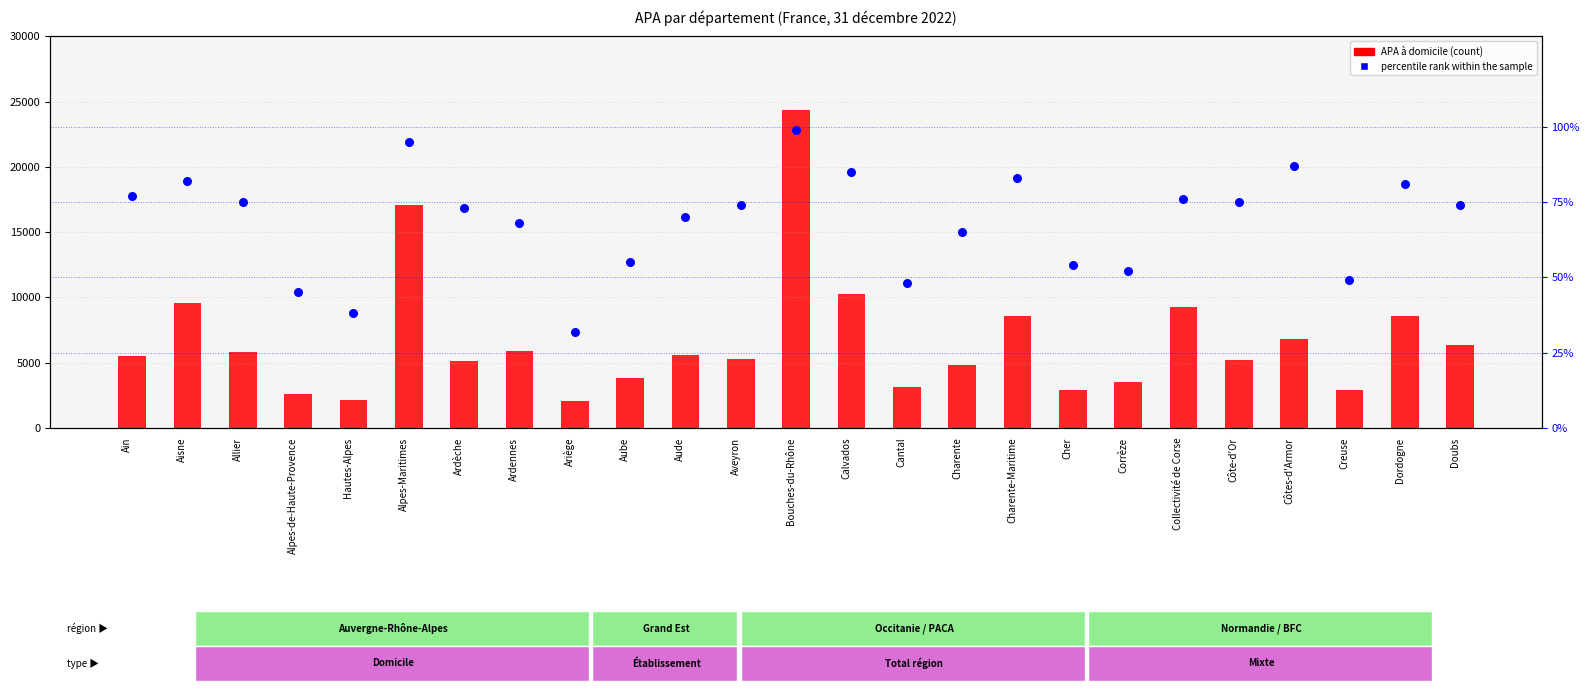

Which series reaches the maximum Y coordinate?

APA à domicile